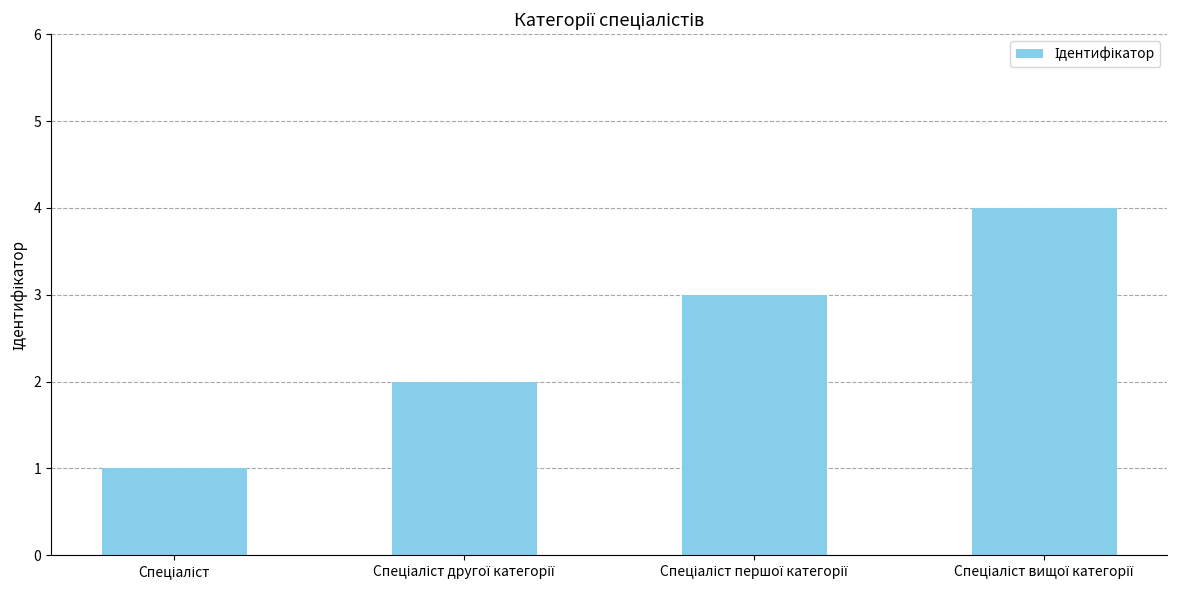

What is the greatest value displayed?

4